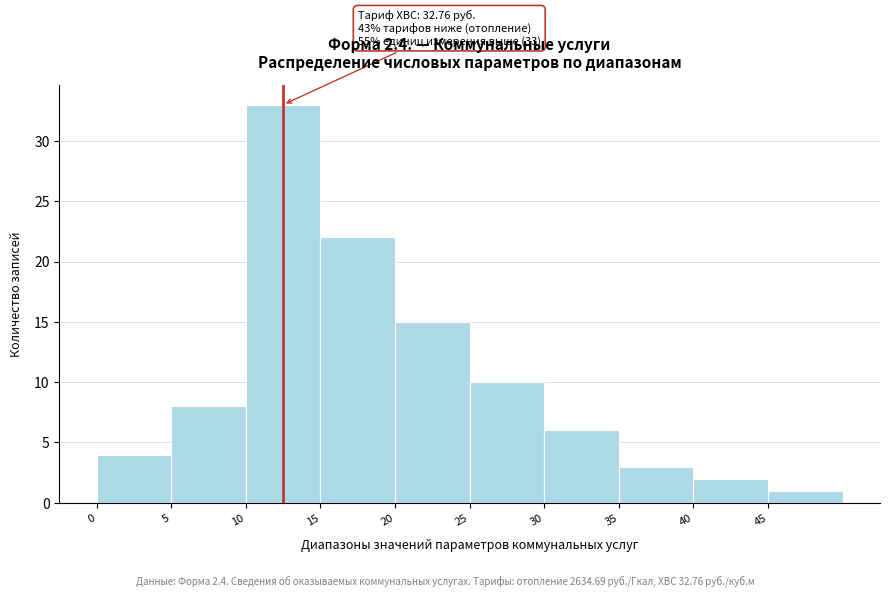

Over which range of the x-axis is the bar tallest?

10 to 15